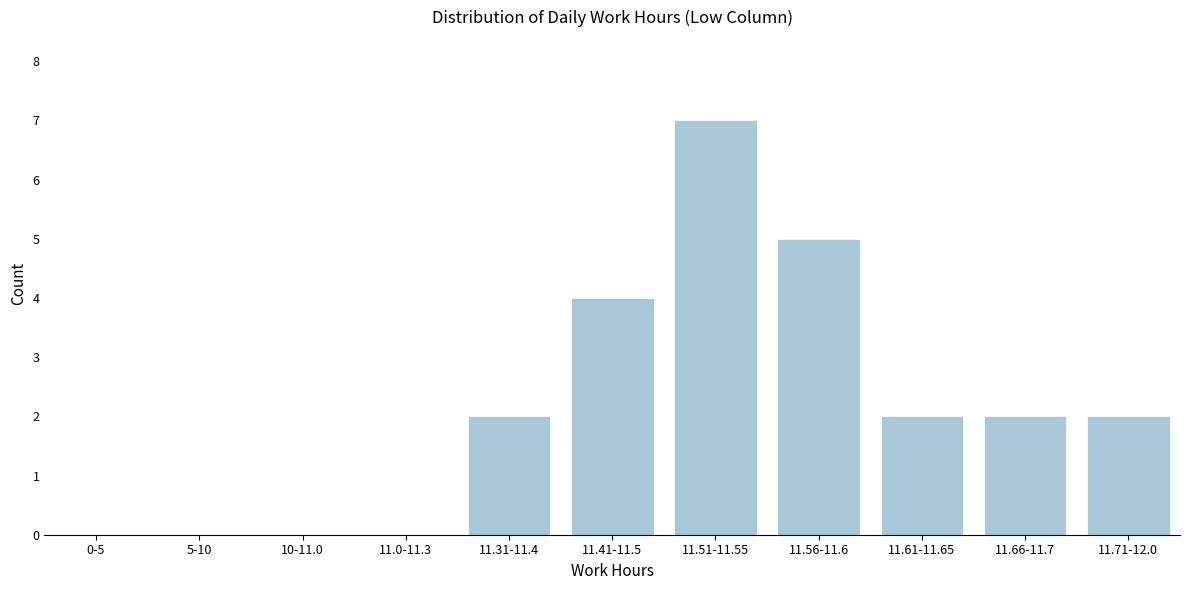

Reading left to right, extract all data points from this chart.

0-5=0	5-10=0	10-11.0=0	11.0-11.3=0	11.31-11.4=2	11.41-11.5=4	11.51-11.55=7	11.56-11.6=5	11.61-11.65=2	11.66-11.7=2	11.71-12.0=2